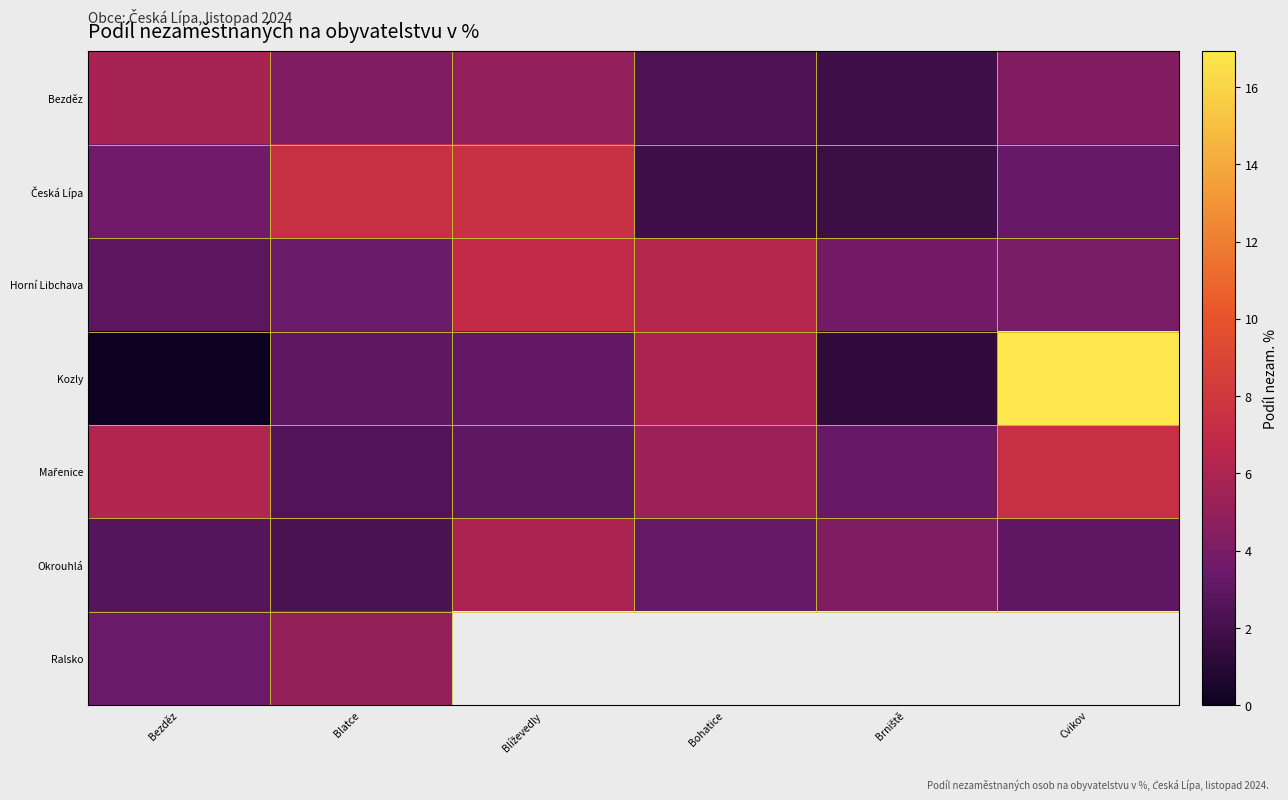

List the labels in order of Ralsko value, smallest first.

Bezděz, Blatce, Blíževedly, Bohatice, Brniště, Cvikov